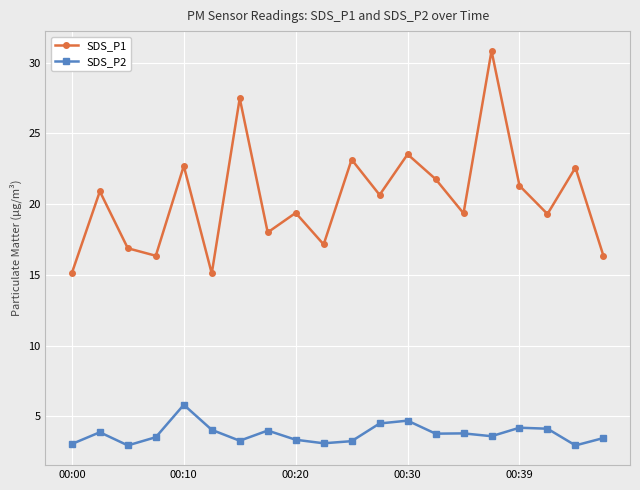

True or false: SDS_P1 and SDS_P2 intersect in this chart.

False